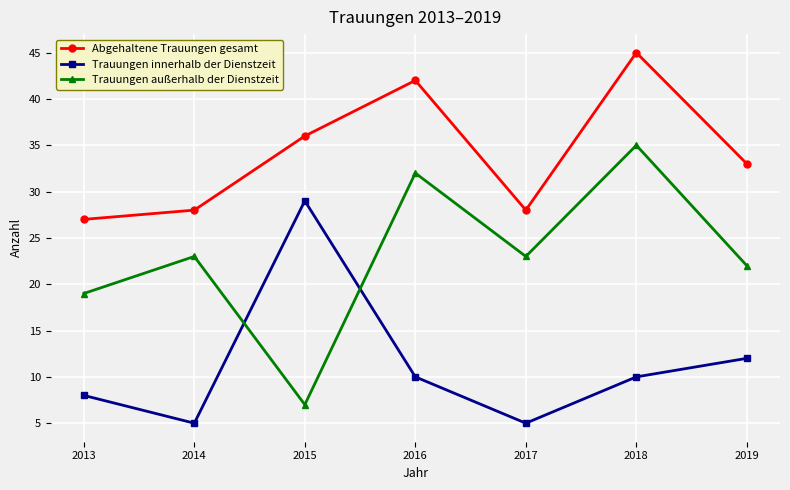

What is the difference between the maximum and minimum values in the Trauungen außerhalb der Dienstzeit series?

28